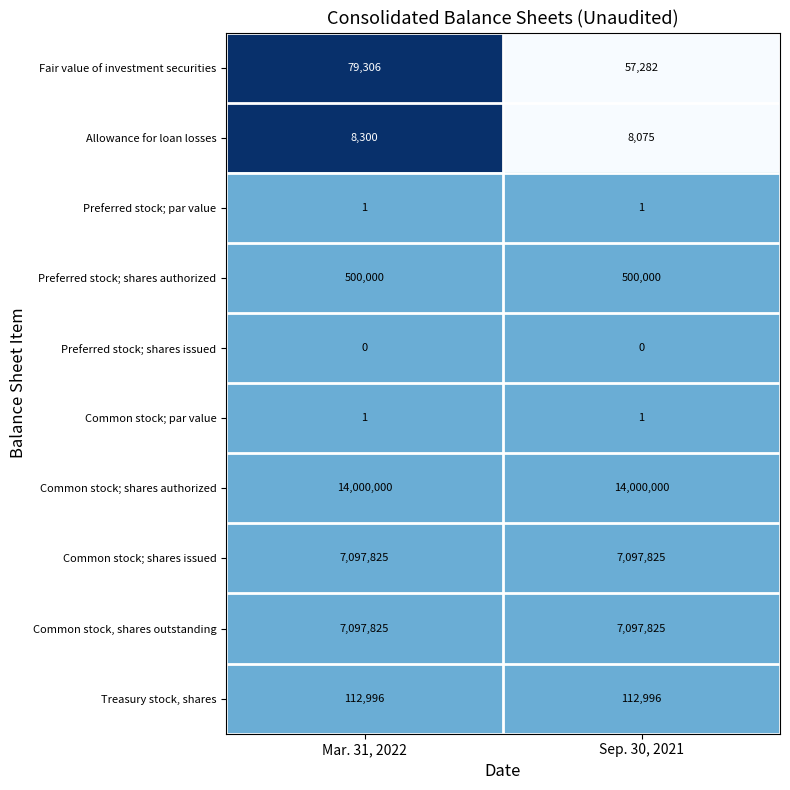

The value of Treasury stock, shares at Mar. 31, 2022 is 182521. True or false?

False